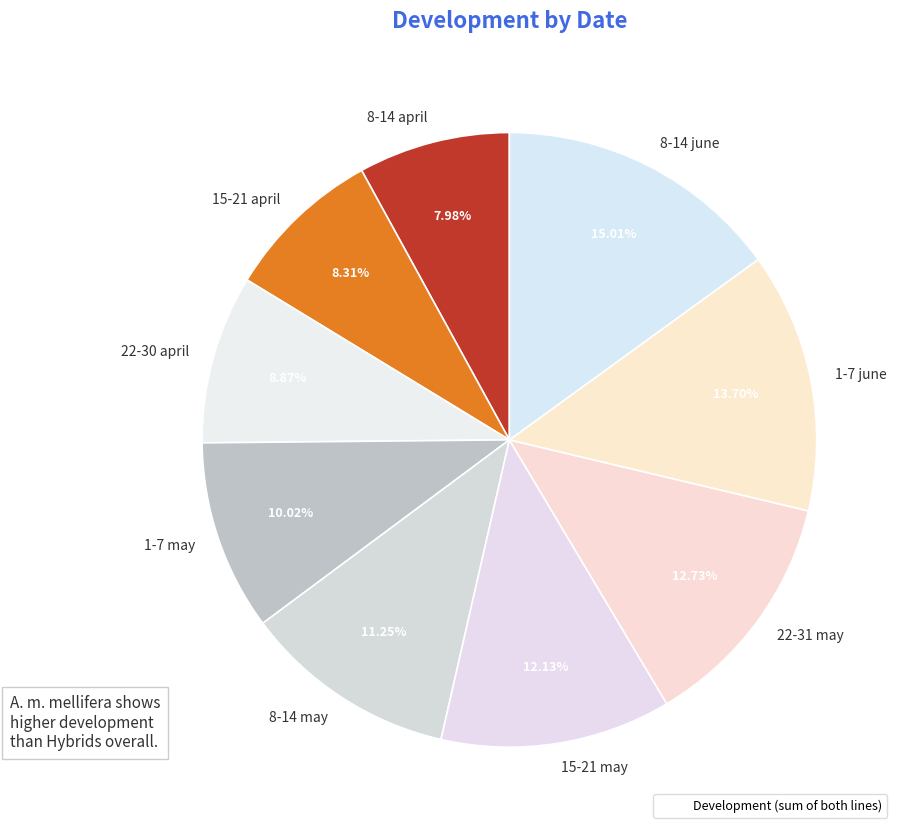

Which slice is the largest?

8-14 june